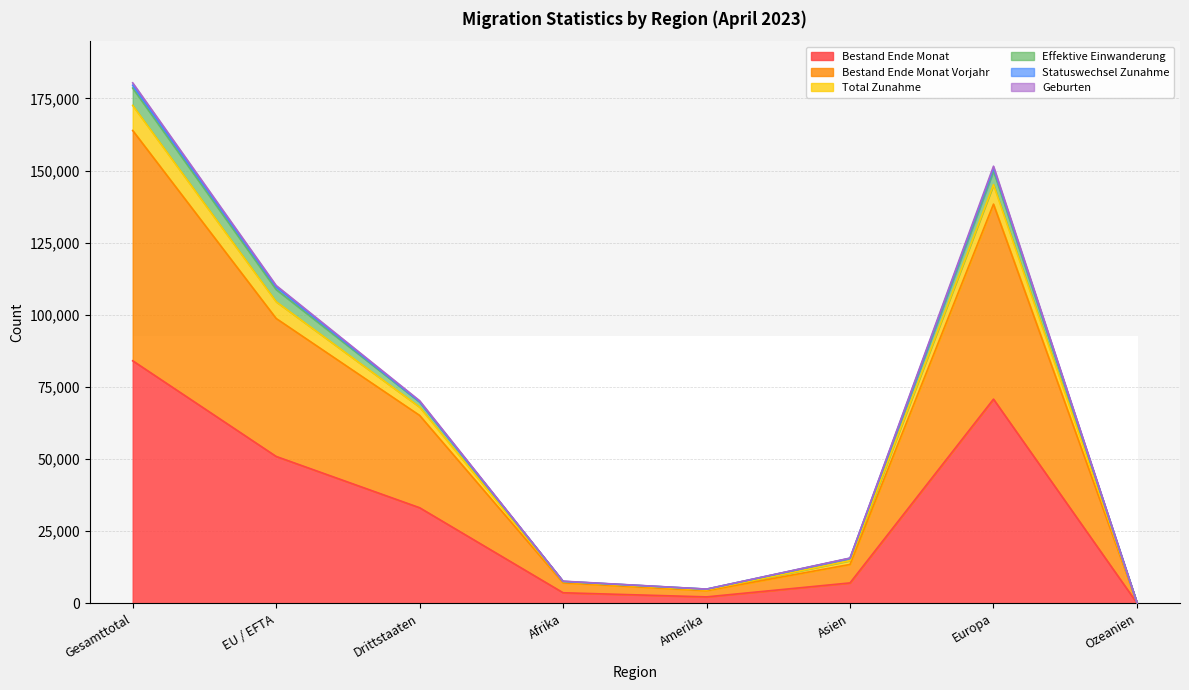

True or false: Geburten and Effektive Einwanderung cross at least once.

False